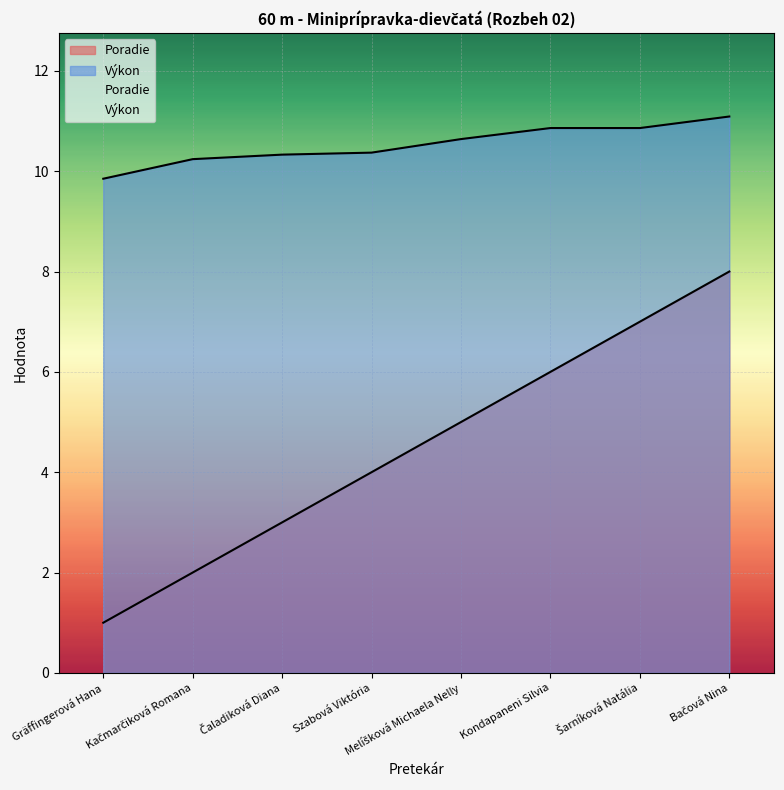

Between Melíšková Michaela Nelly and Kondapaneni Silvia, which is larger?

Kondapaneni Silvia